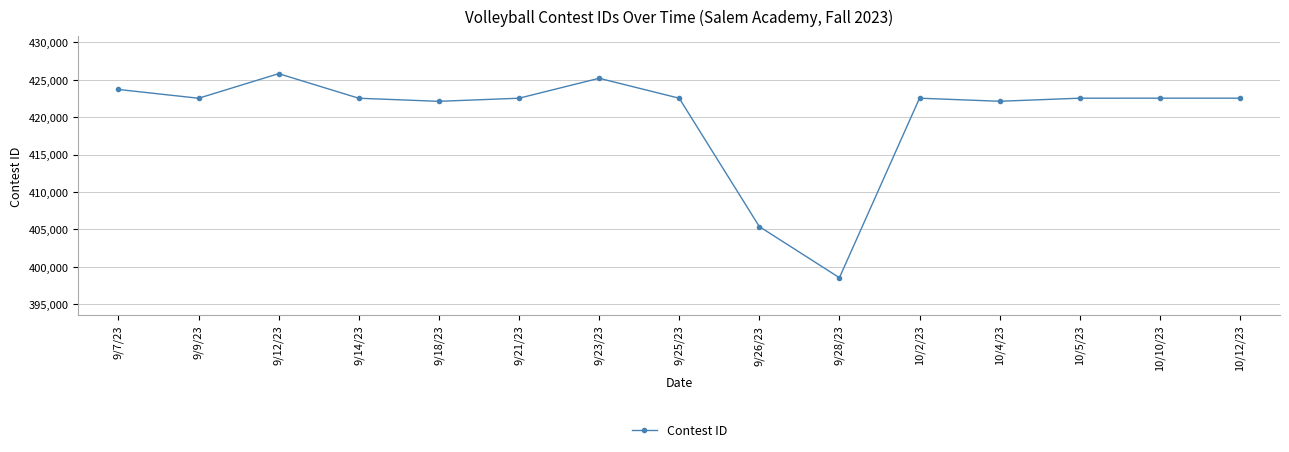

True or false: the data has more than 2 interior local peaks.

True